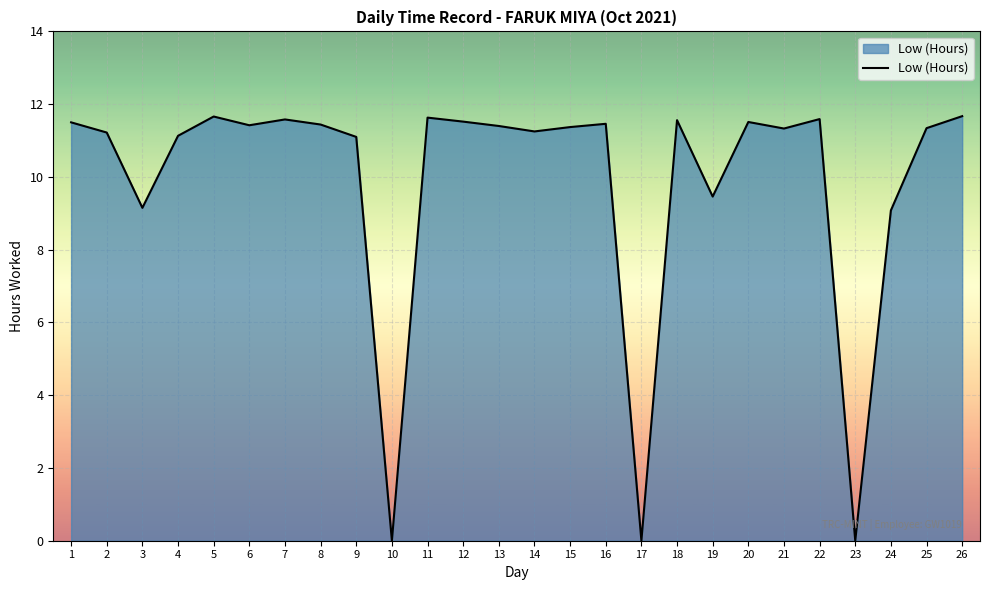

Where does the data first go above 11?

1